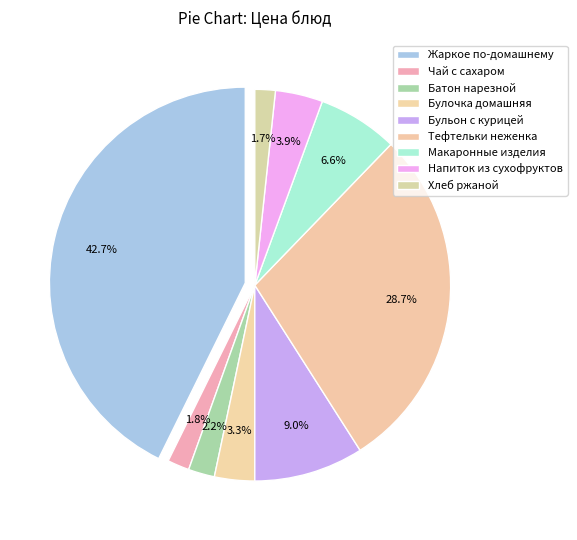

Combined, what portion of the pie is Батон нарезной and Макаронные изделия?

8.8%